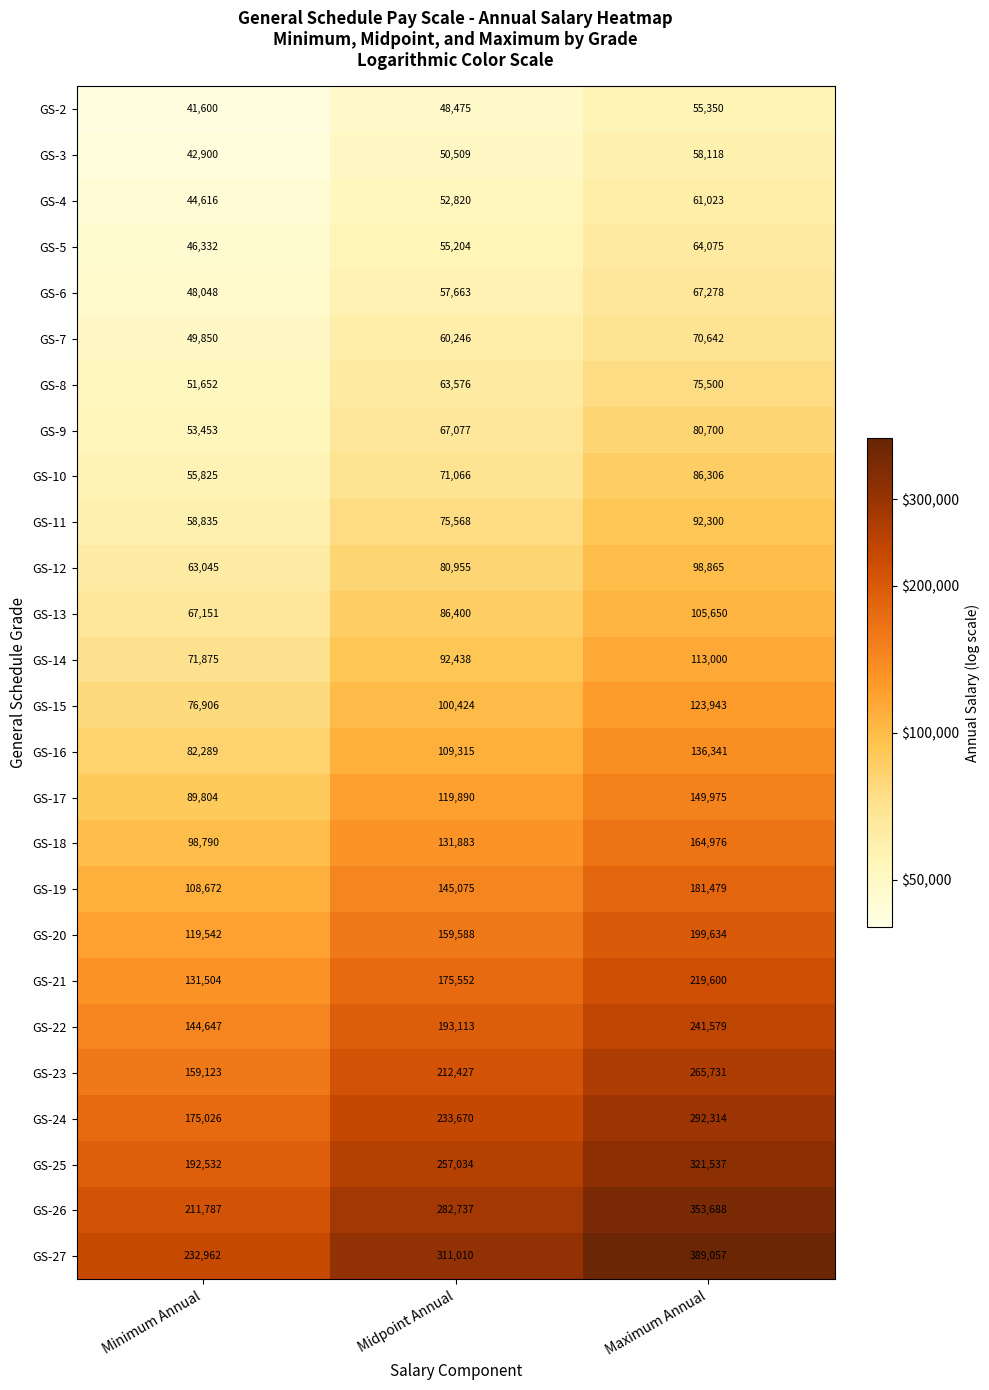

Is it true that GS-24 equals 233670 at Midpoint Annual?

True